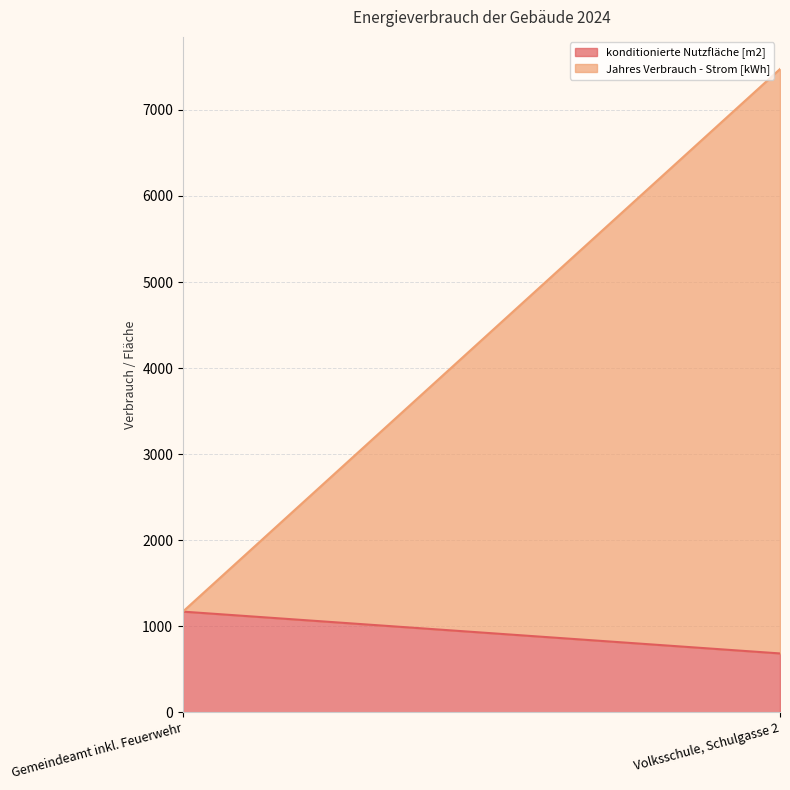

Is the value of Jahres Verbrauch - Strom [kWh] at Volksschule, Schulgasse 2 greater than the value of konditionierte Nutzfläche [m2] at Gemeindeamt inkl. Feuerwehr?

Yes